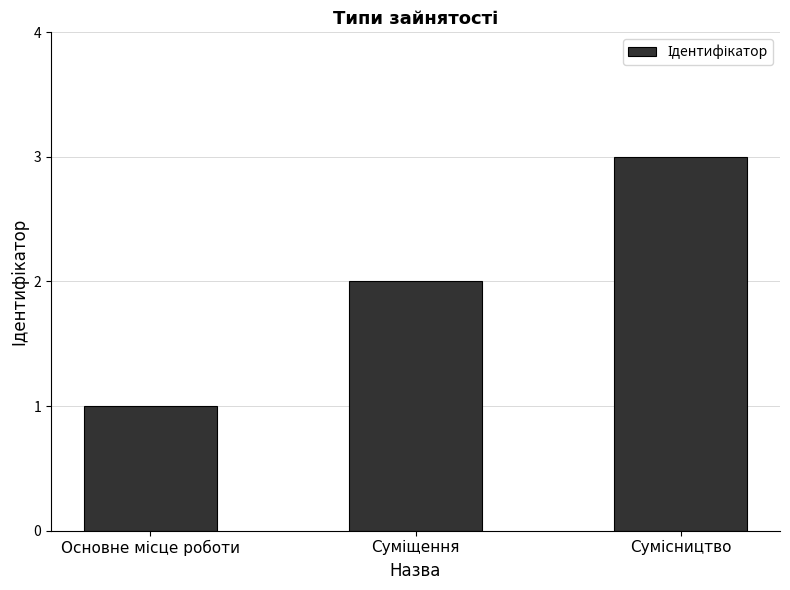

What is the maximum value shown in the chart?

3